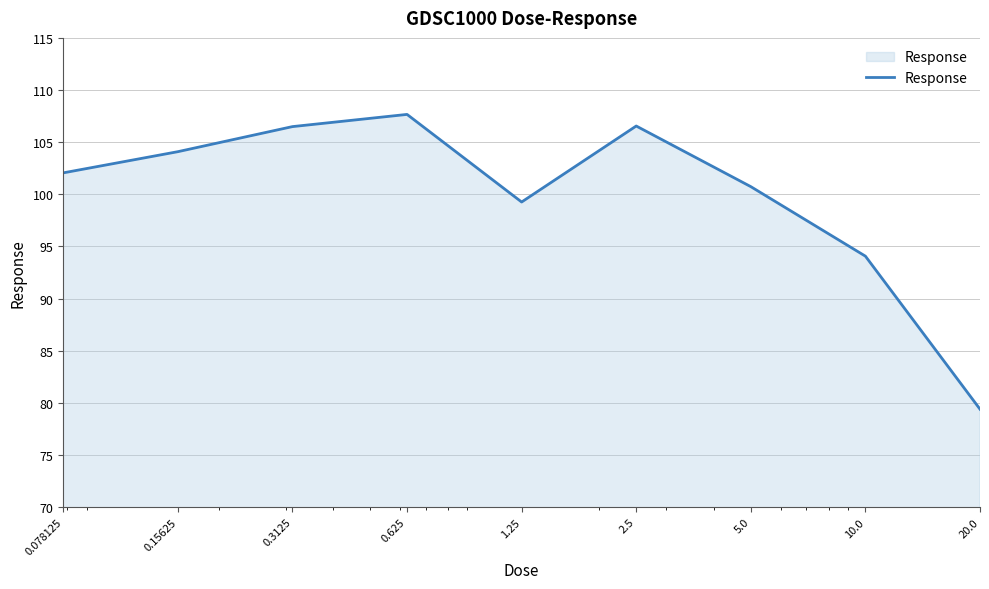

What is the minimum value shown in the chart?

79.4